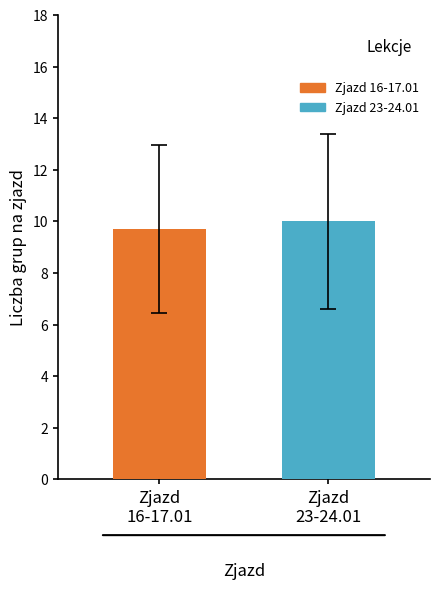

What is the smallest value displayed?

9.7